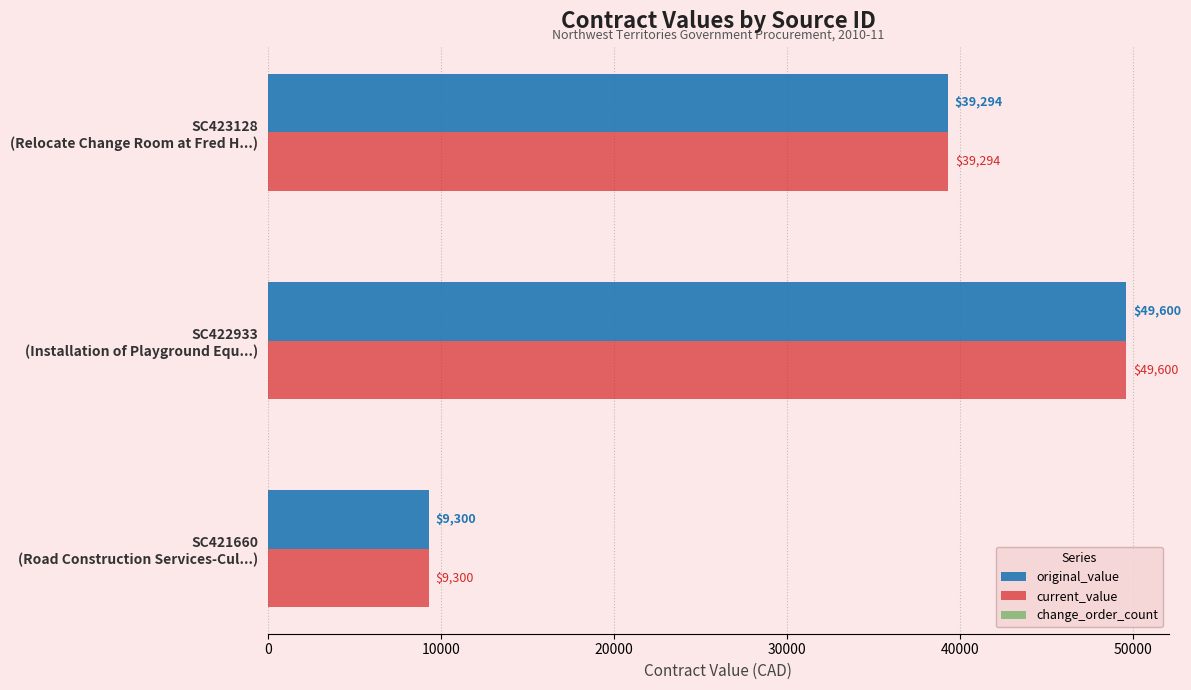

What is the difference between the maximum and minimum values in the current_value series?

40300